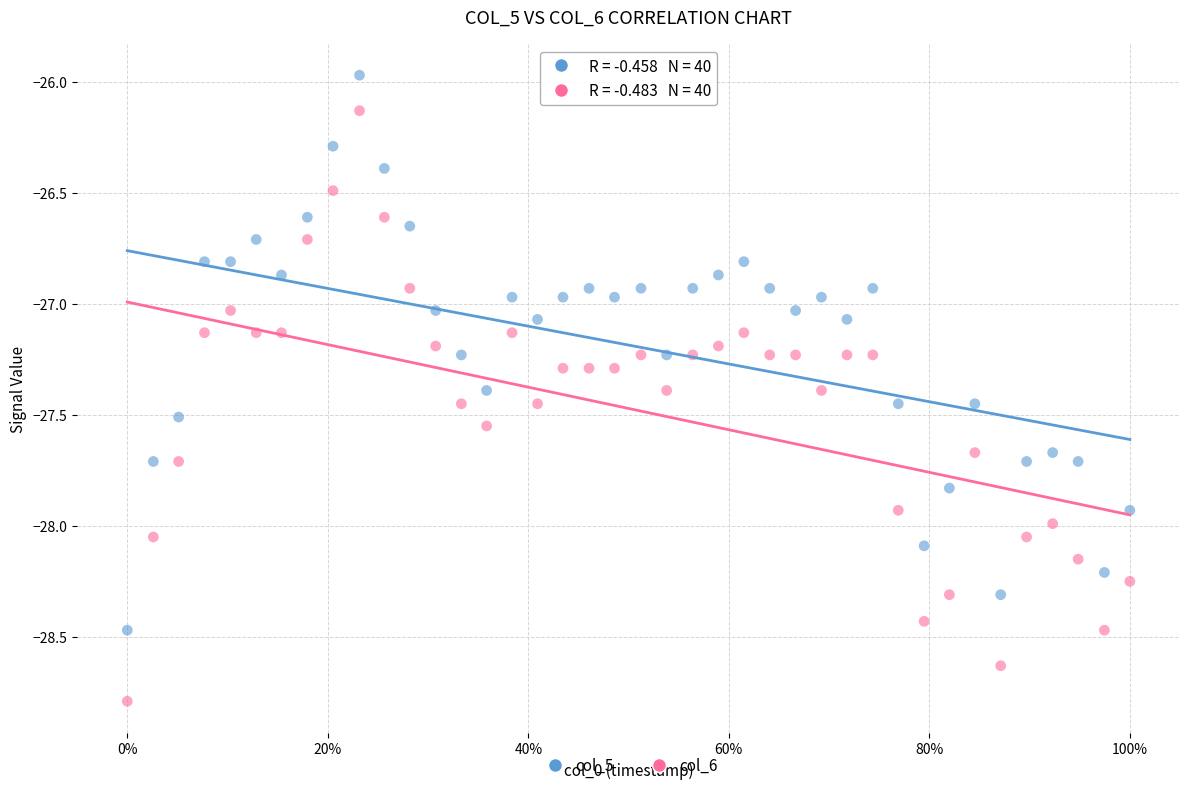

Which series contains the highest Y value?

col_5